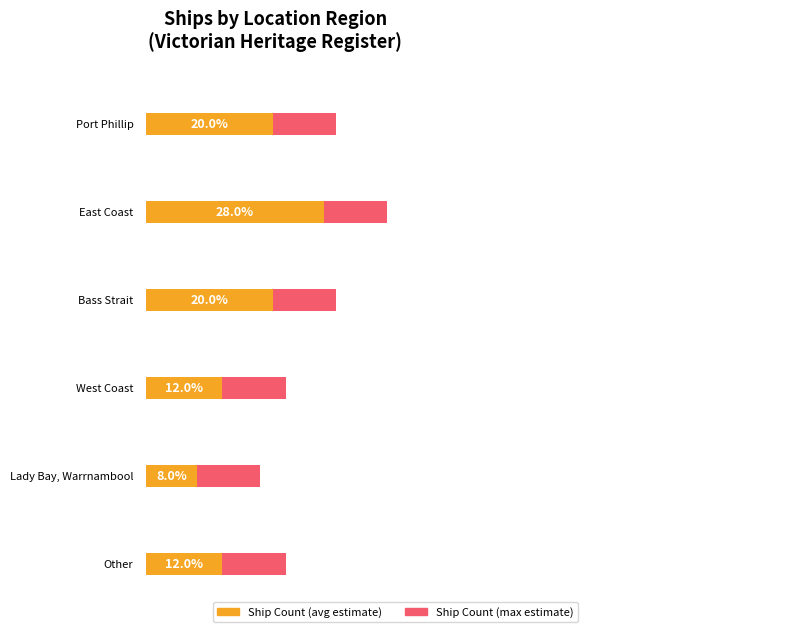

How many data points does each series have?

6